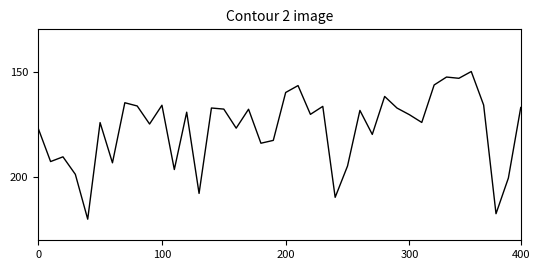

What is the difference between the maximum and minimum values?

70.0